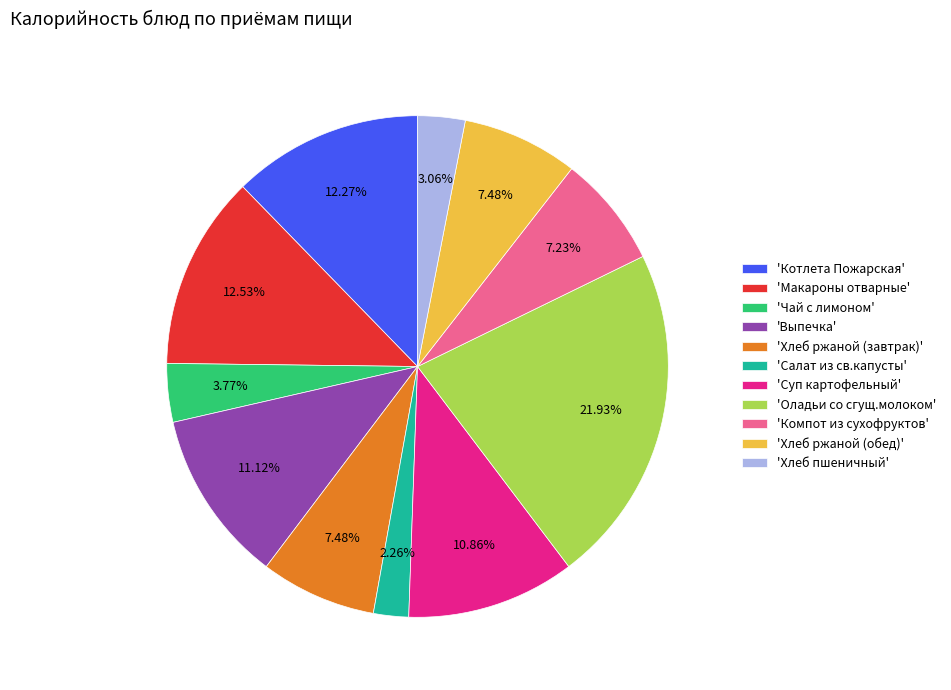

Does 'Выпечка' represent more than half of the total?

No